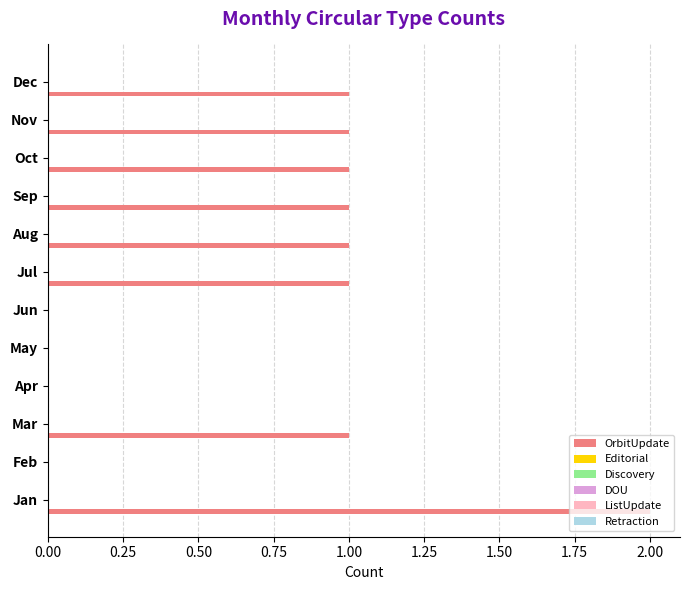

What is the sum of all values?

9